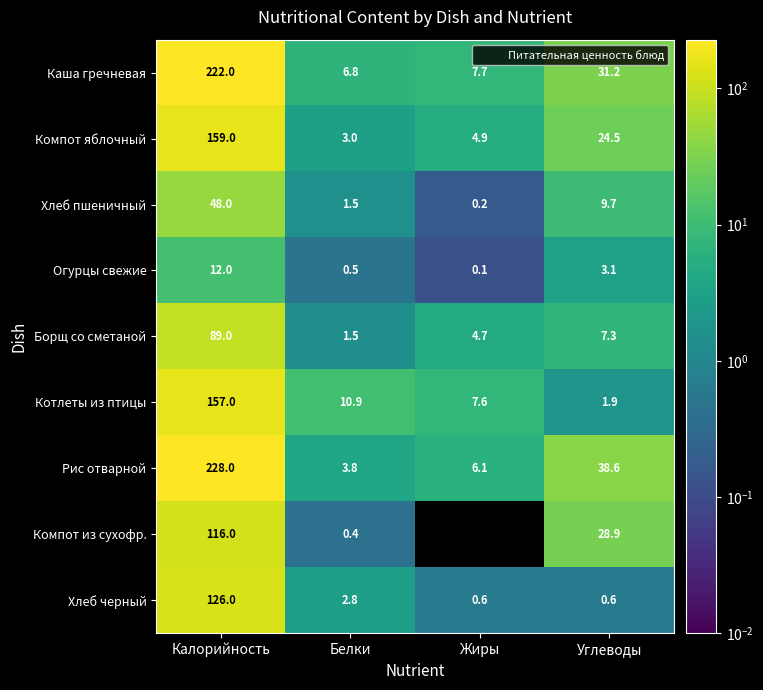

How many series are shown in this chart?

9